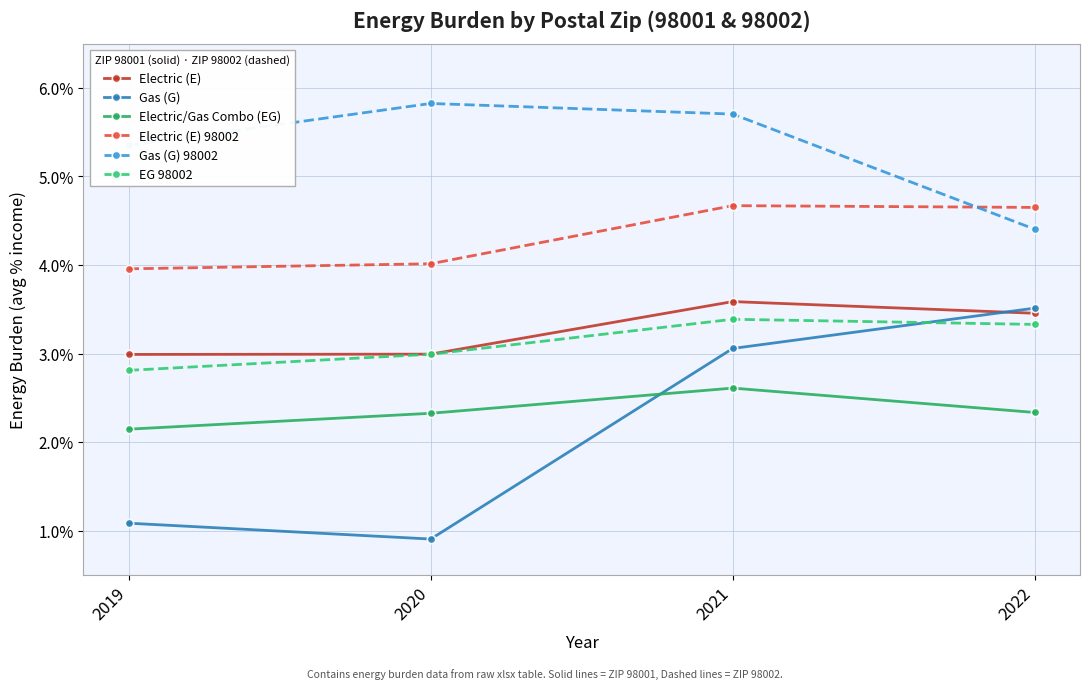

At which category is the sum across all series the highest?

2021